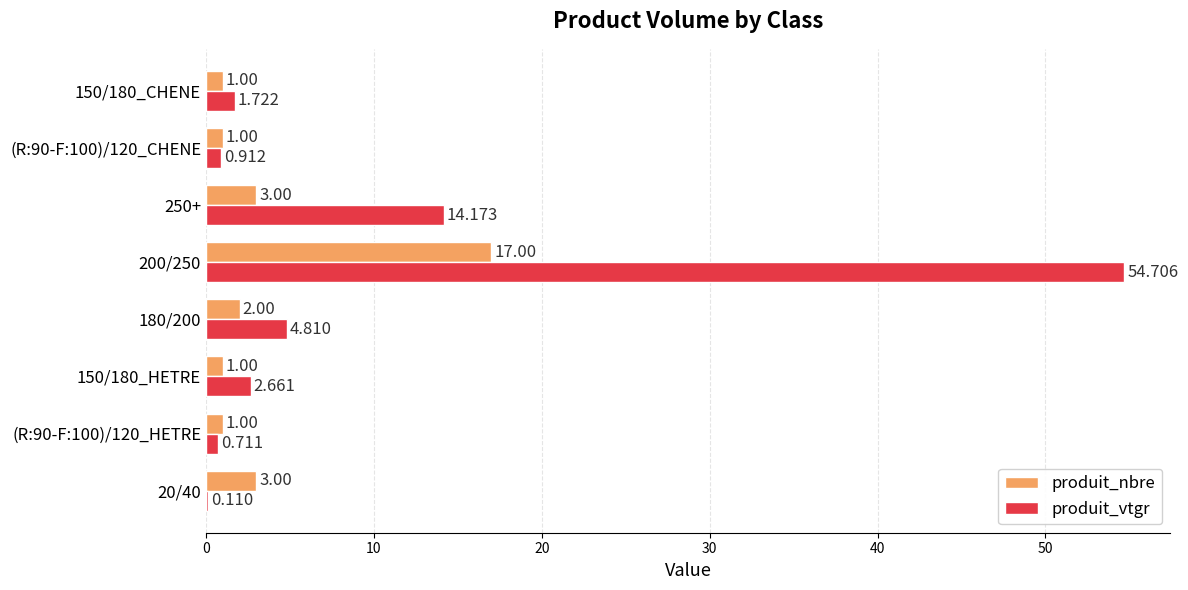

Which series has the largest total across all categories?

produit_vtgr